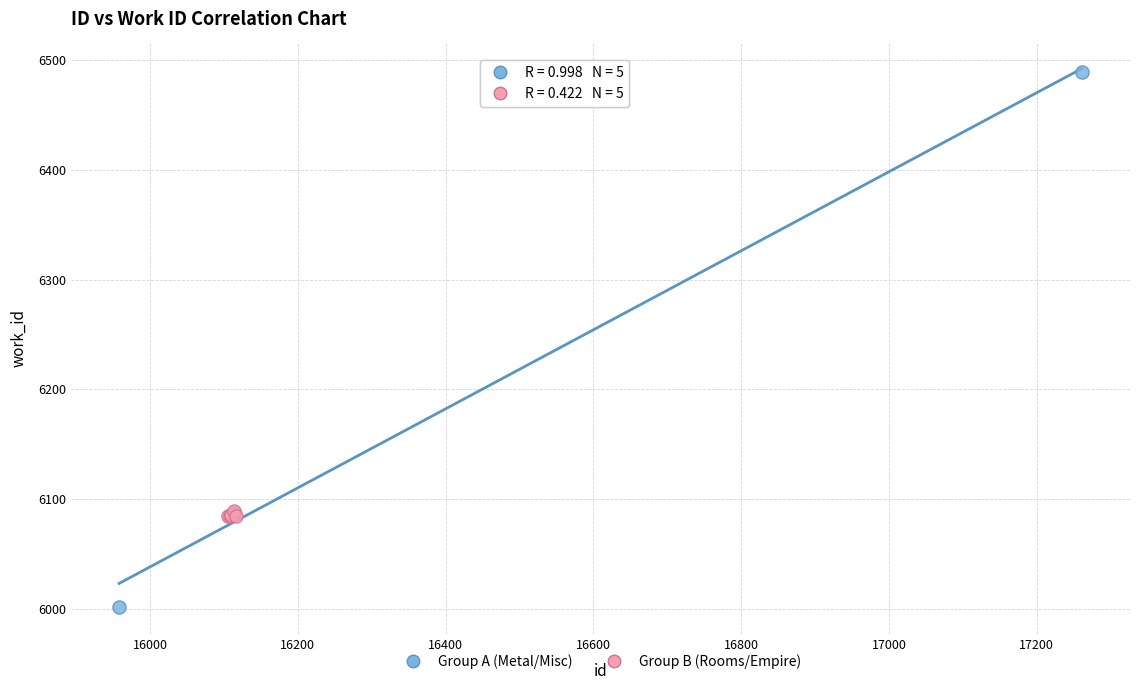

Which series has the largest Y range (max minus min)?

Group A (Metal/Misc)